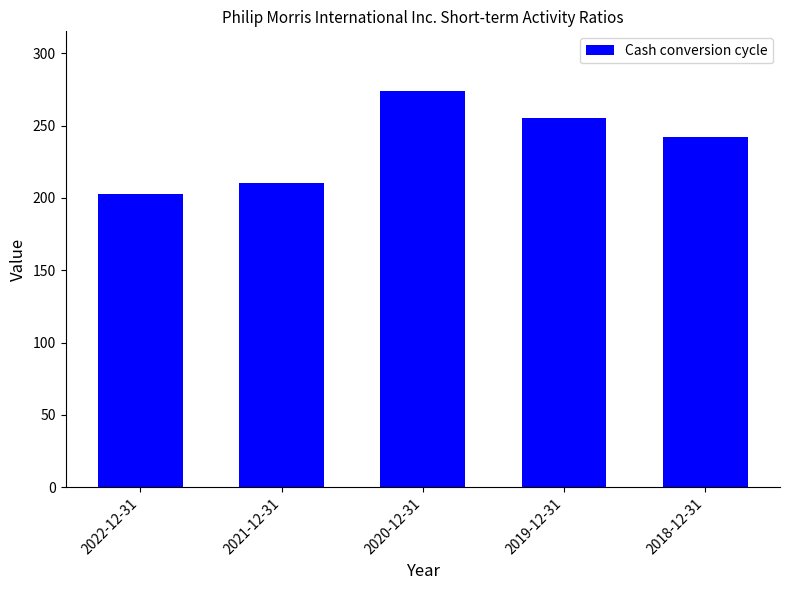

At which category does the chart reach its minimum across all series?

2022-12-31